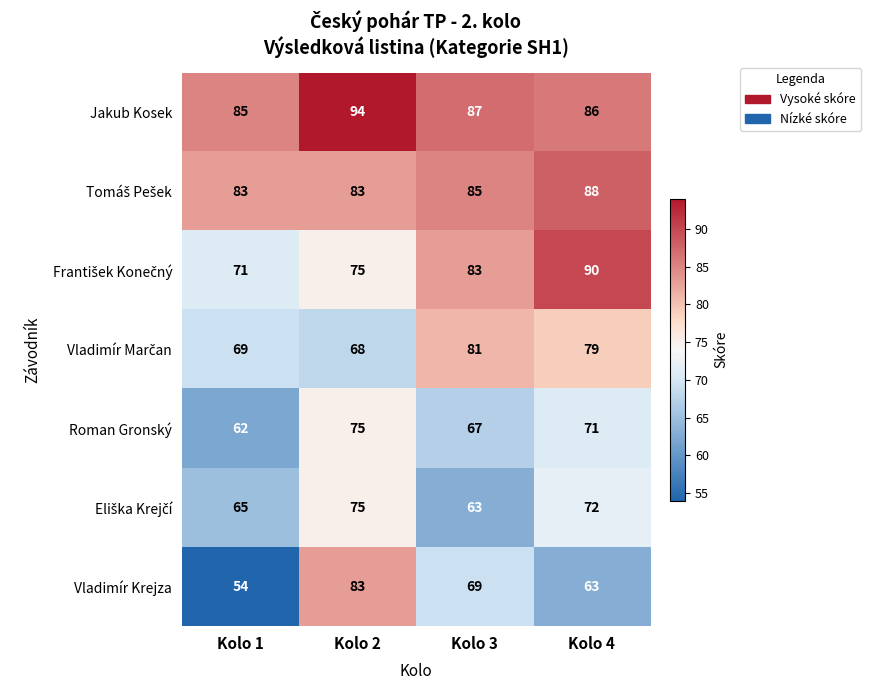

List the labels in order of Jakub Kosek value, smallest first.

Kolo 1, Kolo 4, Kolo 3, Kolo 2